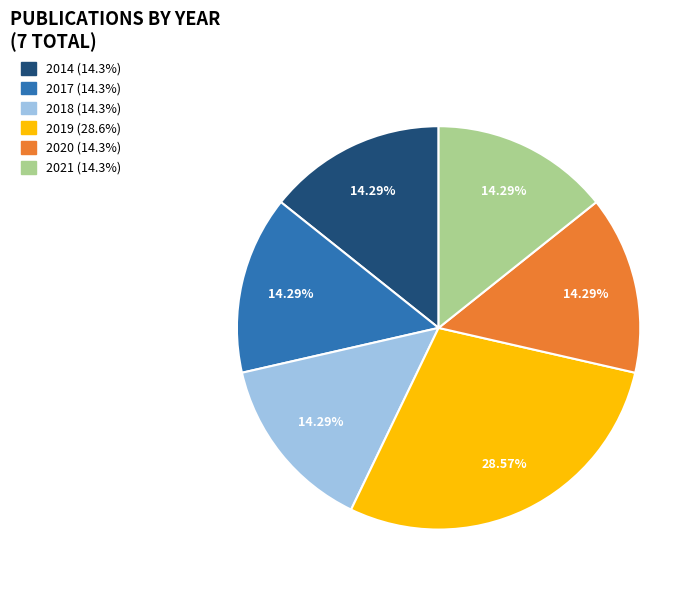

What percentage is the 2017 slice, to the nearest percent?

14%